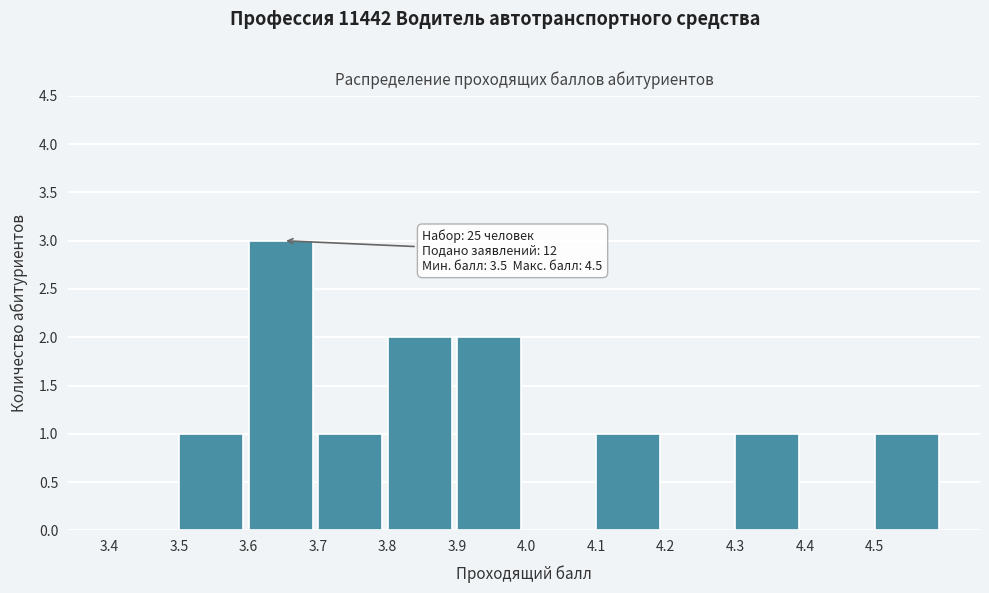

Which range on the x-axis has the tallest bar?

3.6 to 3.7